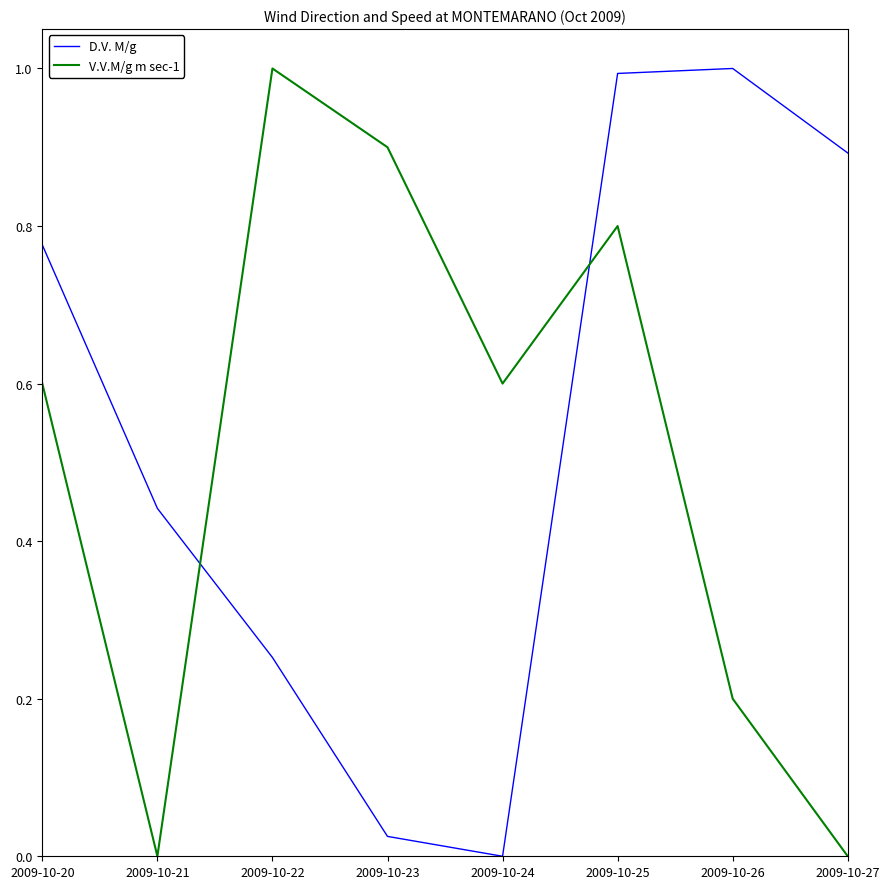

How many lines are shown in the chart?

2